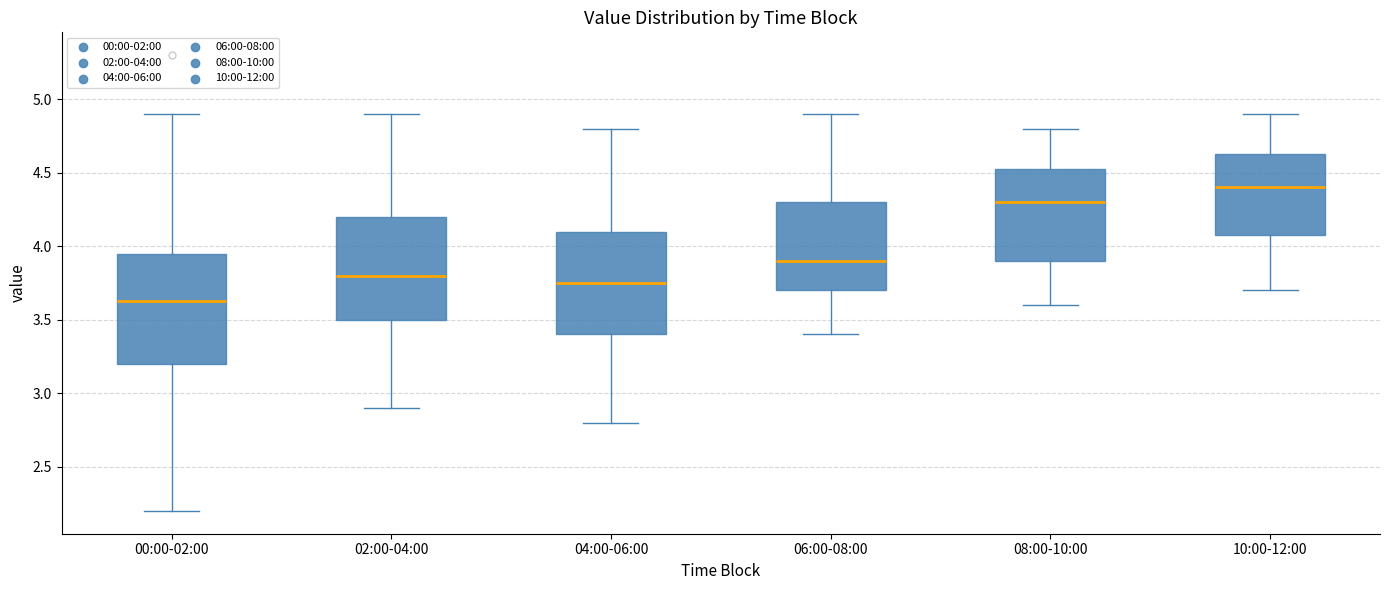

Where is the lower edge of the box for 06:00-08:00 on the y-axis? The values are not printed on the chart, so give them approximately, as read against the axis.

3.70